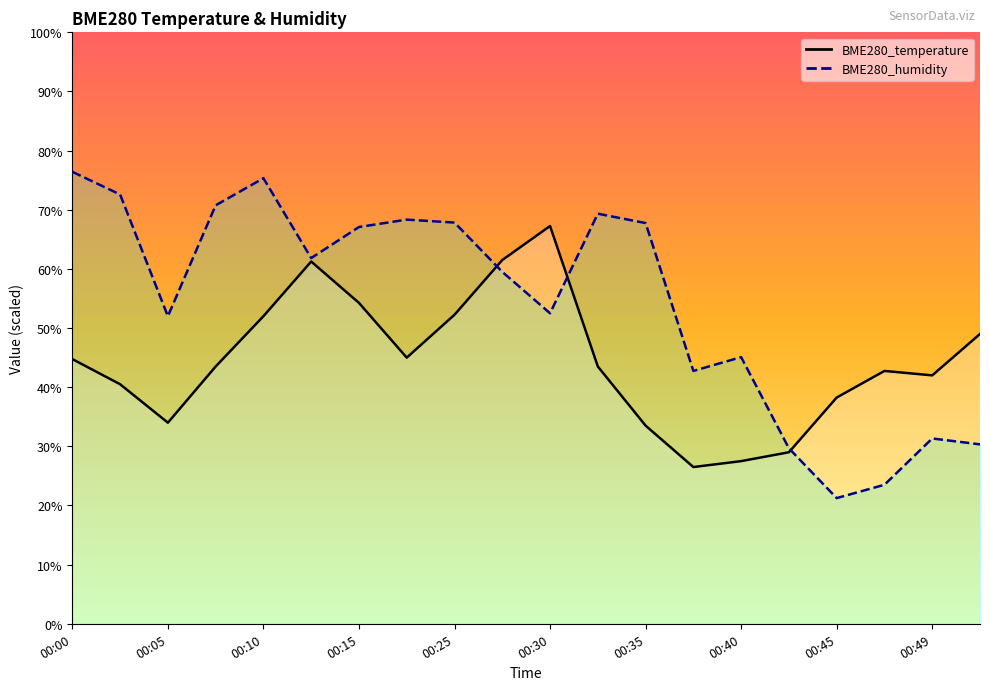

Which category has the highest value in the BME280_temperature series?

00:30